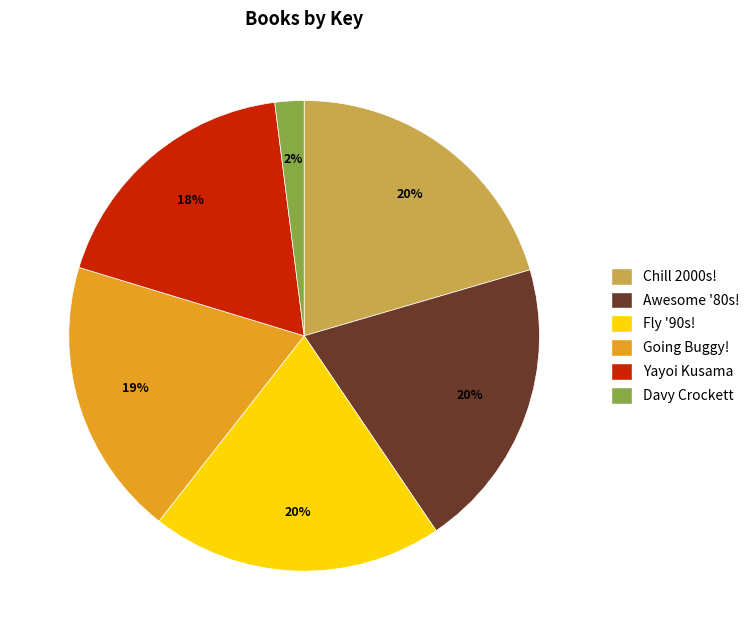

Does any single category account for the majority?

No